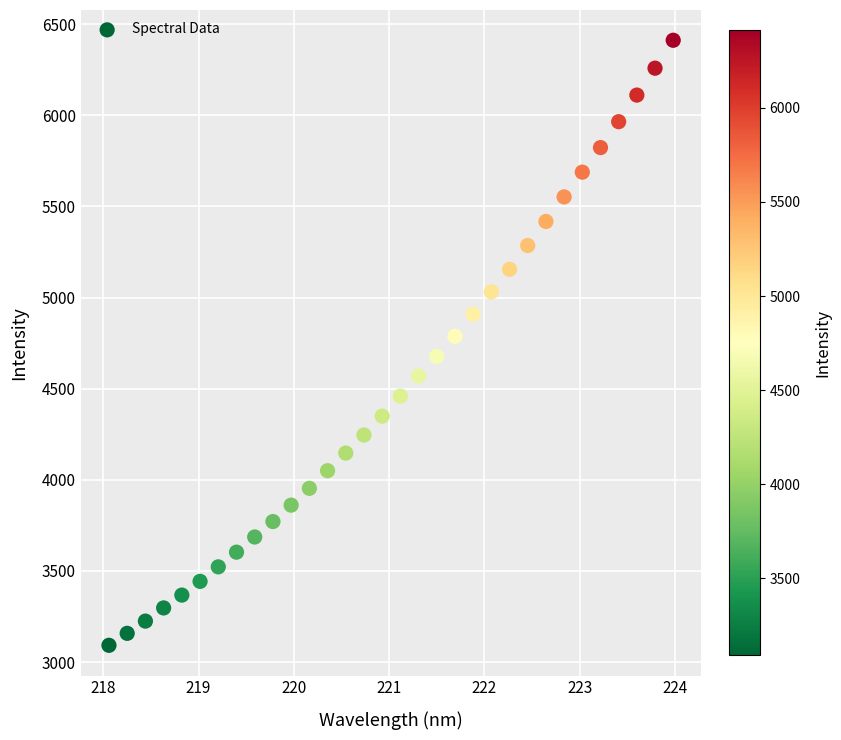

What is the range of X values (max minus min)?

5.9